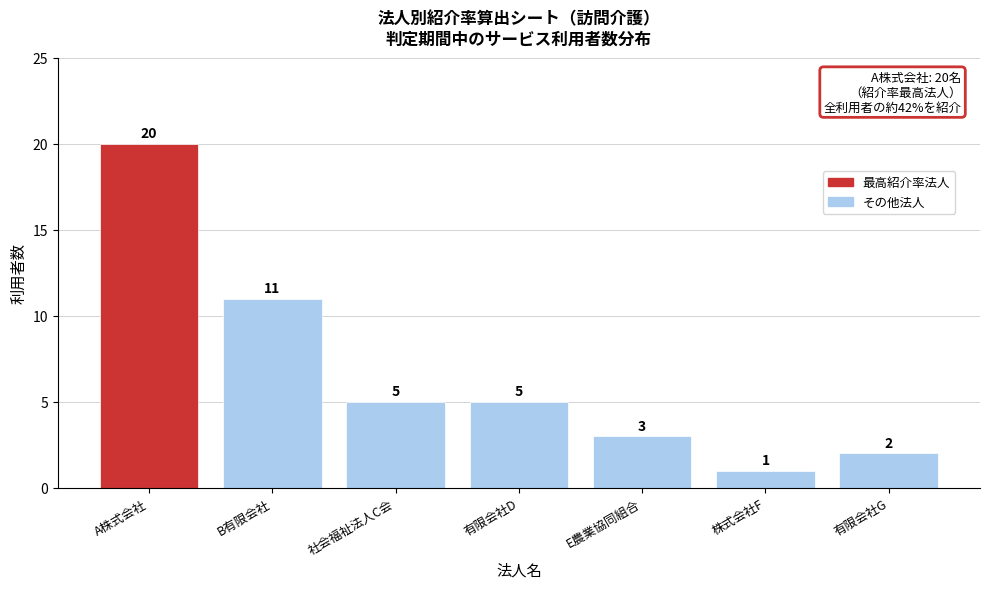

Reading right to left, extract all data points from this chart.

2	1	3	5	5	11	20